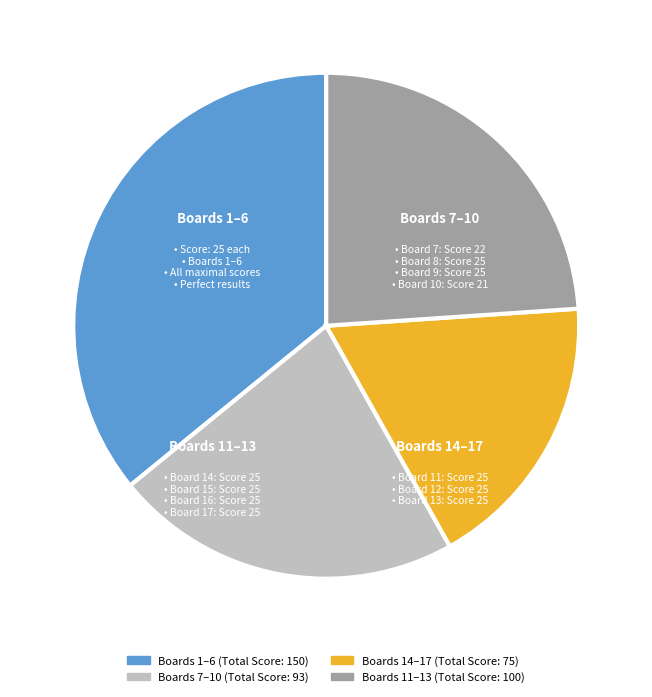

Does any single category account for the majority?

No